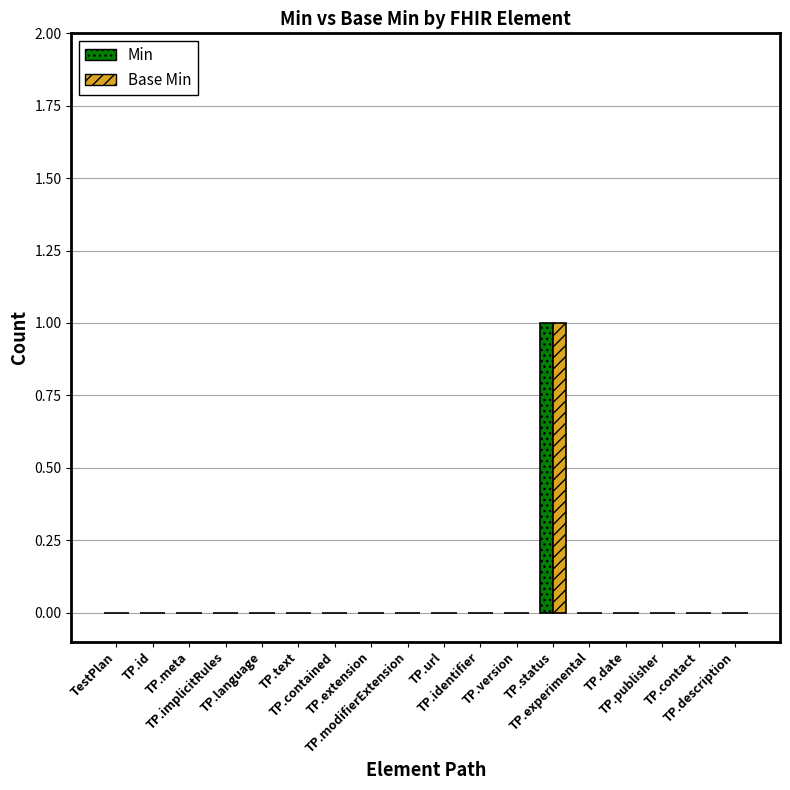

True or false: Base Min has a value of 0 at TP.id.

True